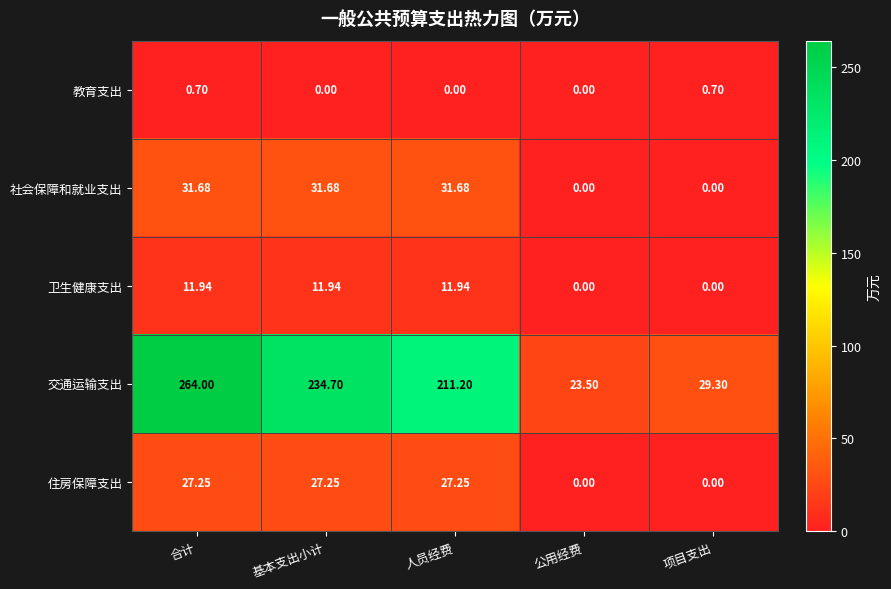

At which category does the chart reach its peak across all series?

合计